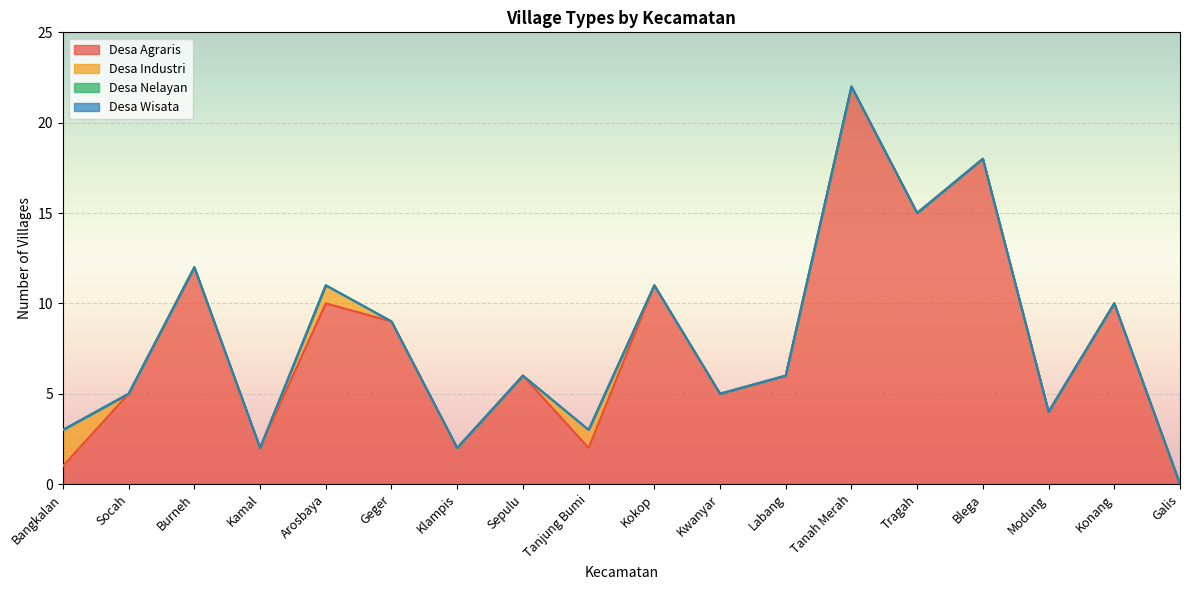

How many interior local peaks does the Desa Industri series have?

2